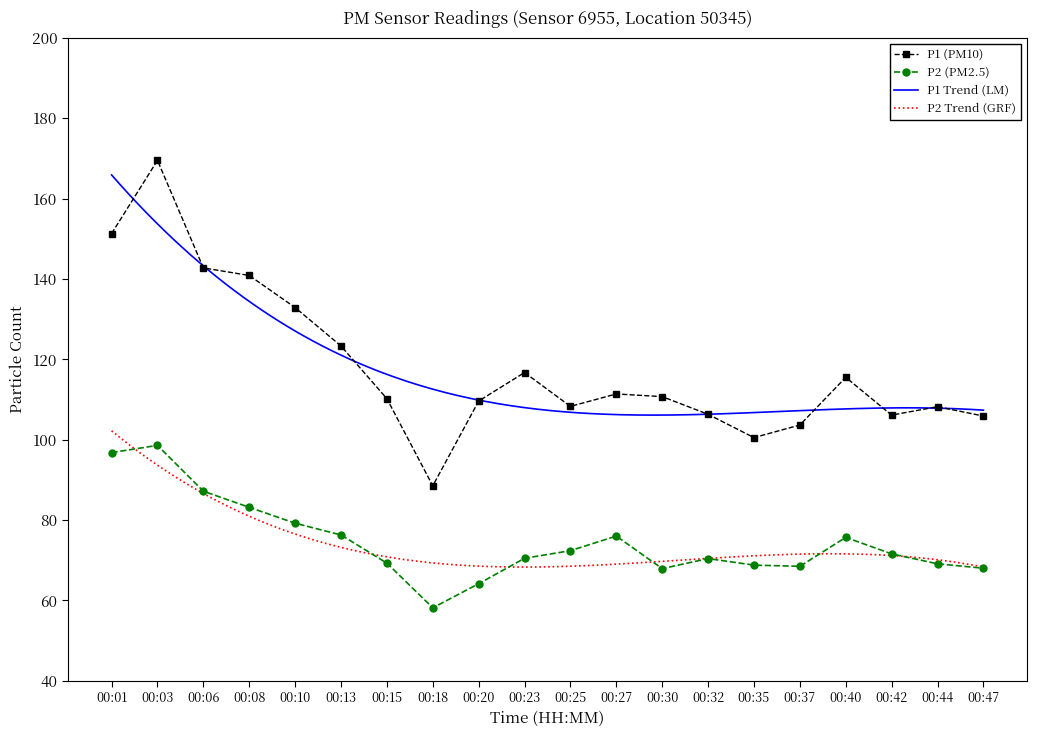

What is the minimum value for P2 (PM2.5)?

58.2